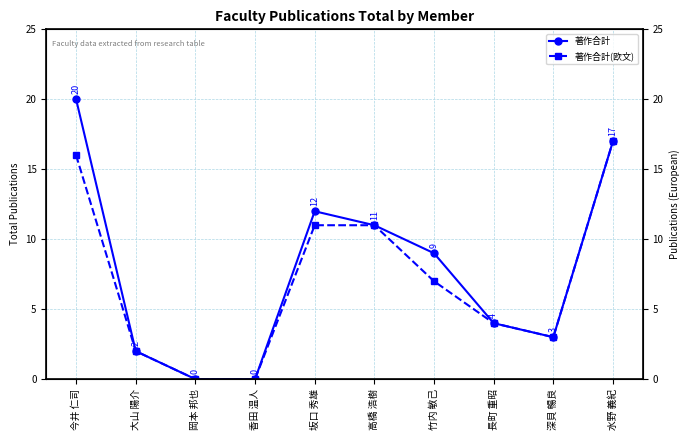

Between 今井 仁司 and 竹内 敏己, which series saw the biggest shift?

著作合計